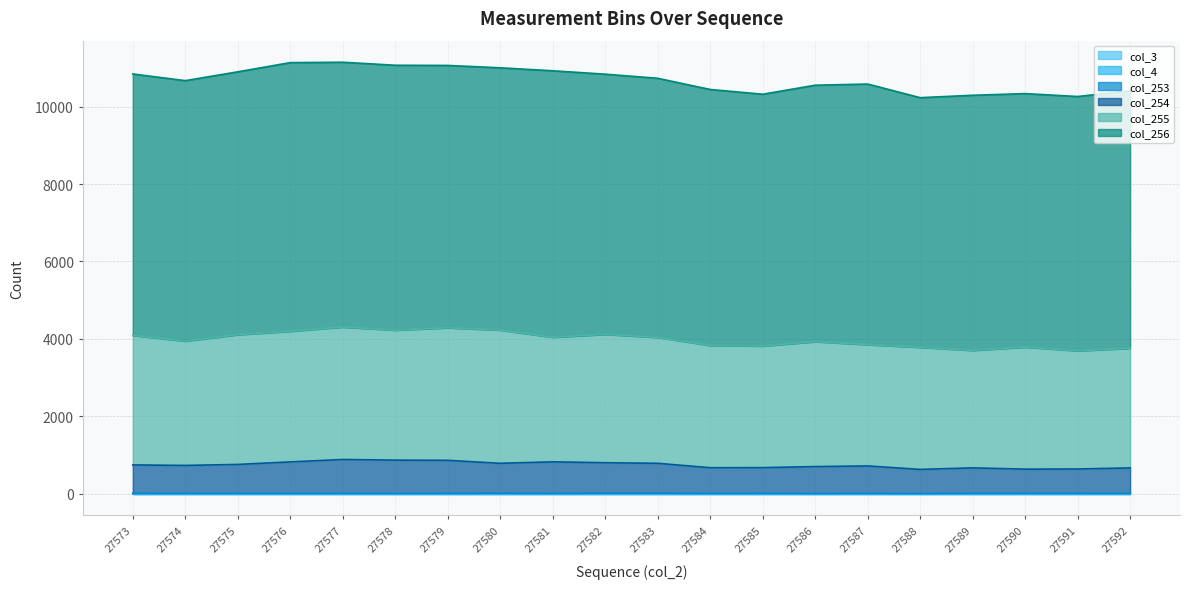

Does the chart display data point markers on the line(s)?

No